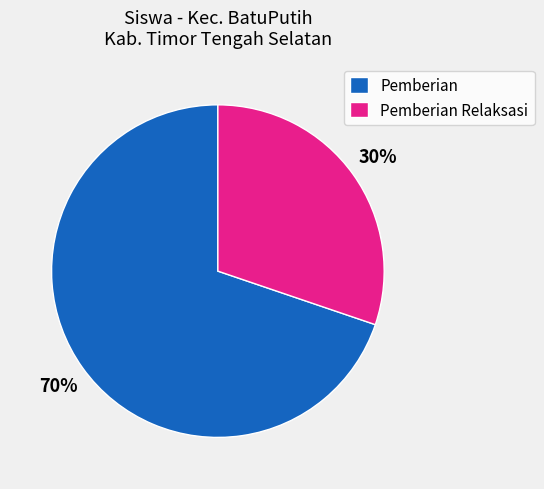

Between Pemberian and Pemberian Relaksasi, which is larger?

Pemberian